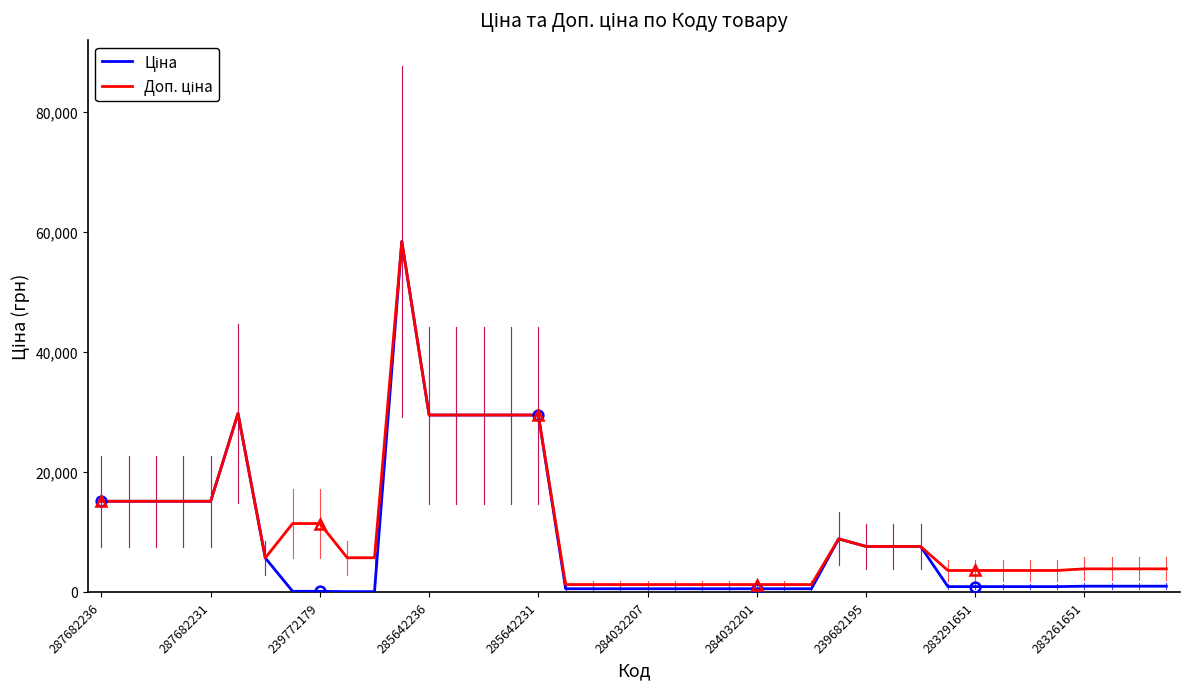

At 18, list the series in order from largest to smallest.

Доп. ціна, Ціна